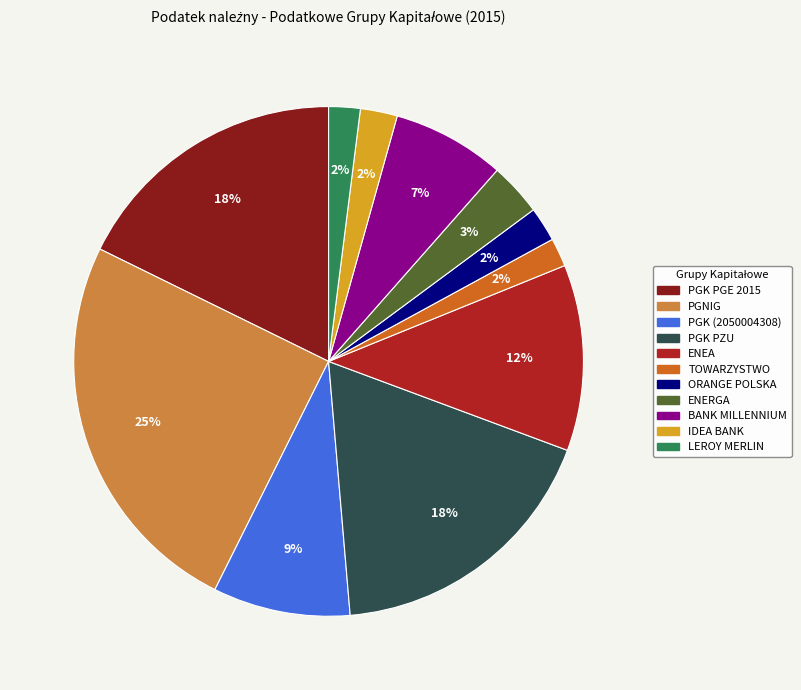

How many segments does this pie chart have?

11